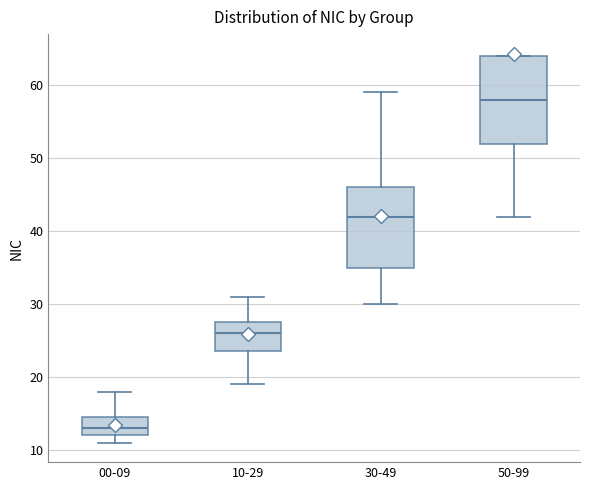

Comparing the boxes themselves (not the whiskers), which one is the tallest?

50-99